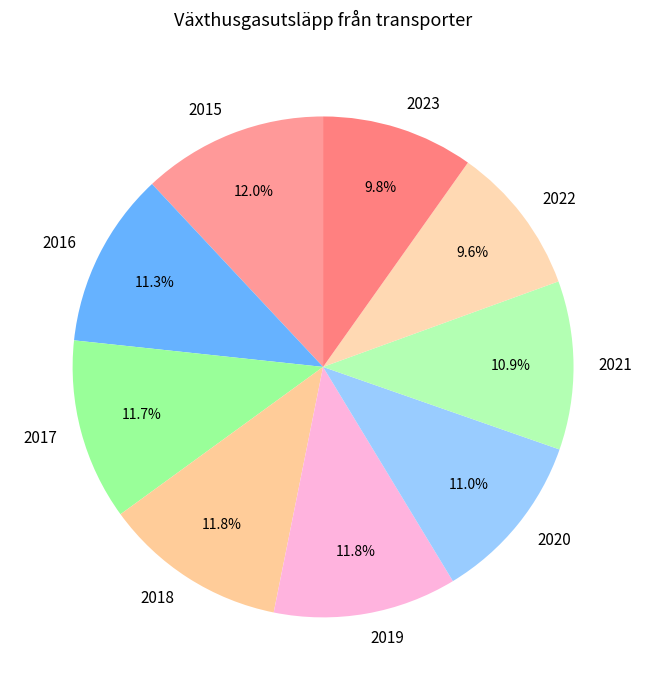

Count the number of slices in the pie.

9